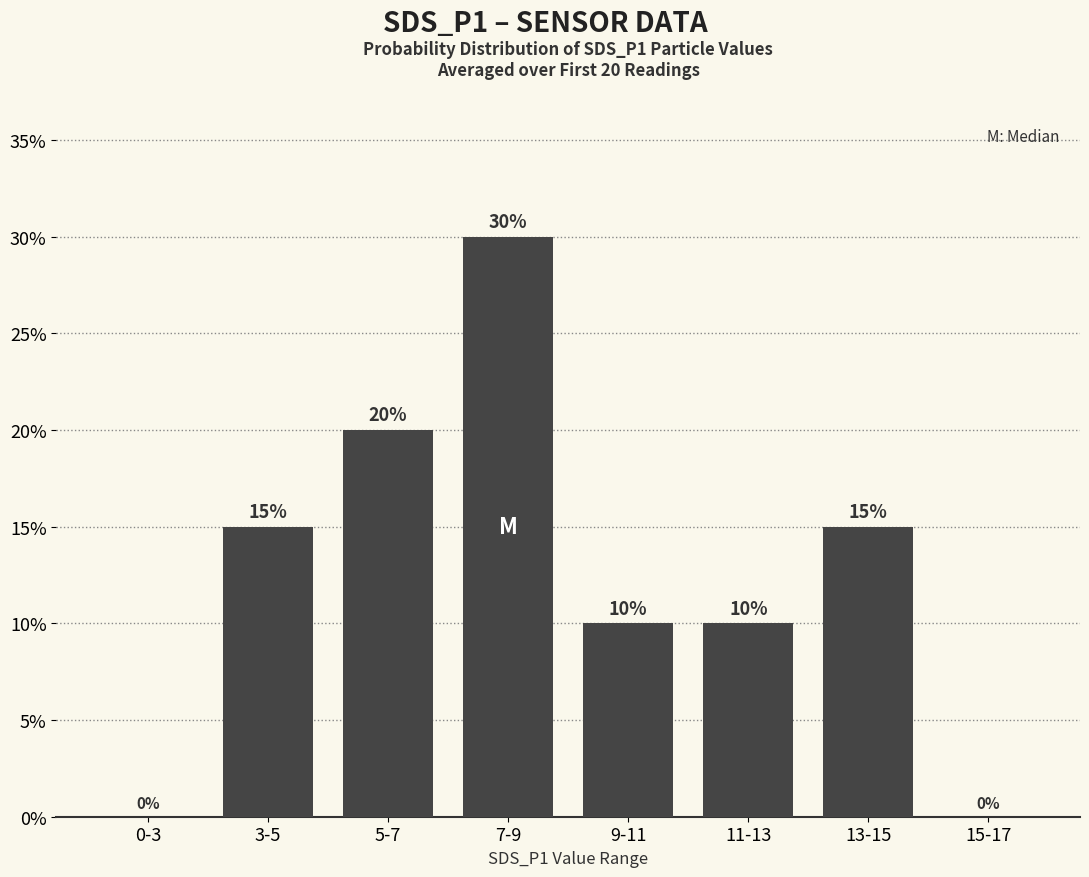

Reading left to right, transcribe all the data shown in this chart.

0-3=0	3-5=15	5-7=20	7-9=30	9-11=10	11-13=10	13-15=15	15-17=0